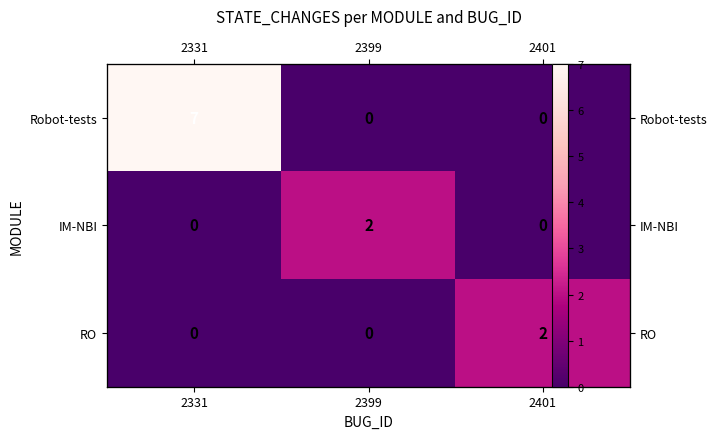

Rank the series at 2399 from highest to lowest value.

IM-NBI, Robot-tests, RO